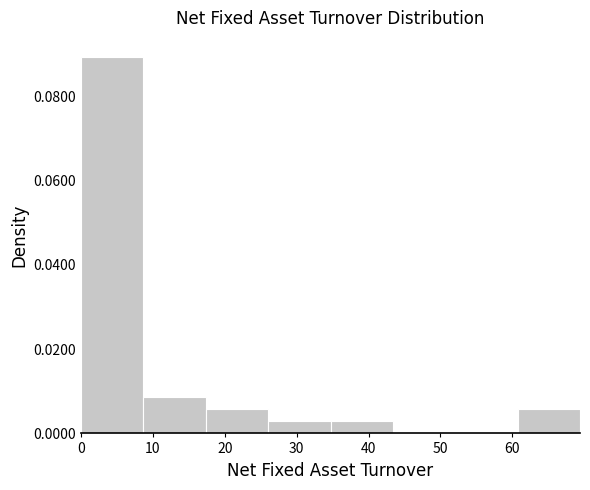

Reading left to right, transcribe this chart: for each bar, give the range it covers on the x-axis and its height. Neither the bar edges nor the heights are printed on the chart, so give them approximately, as read against the axes.

0 to 9: 0.090
9 to 17: 0.008
17 to 26: 0.006
26 to 35: 0.002
35 to 43: 0.002
43 to 52: 0
52 to 61: 0
61 to 69: 0.006